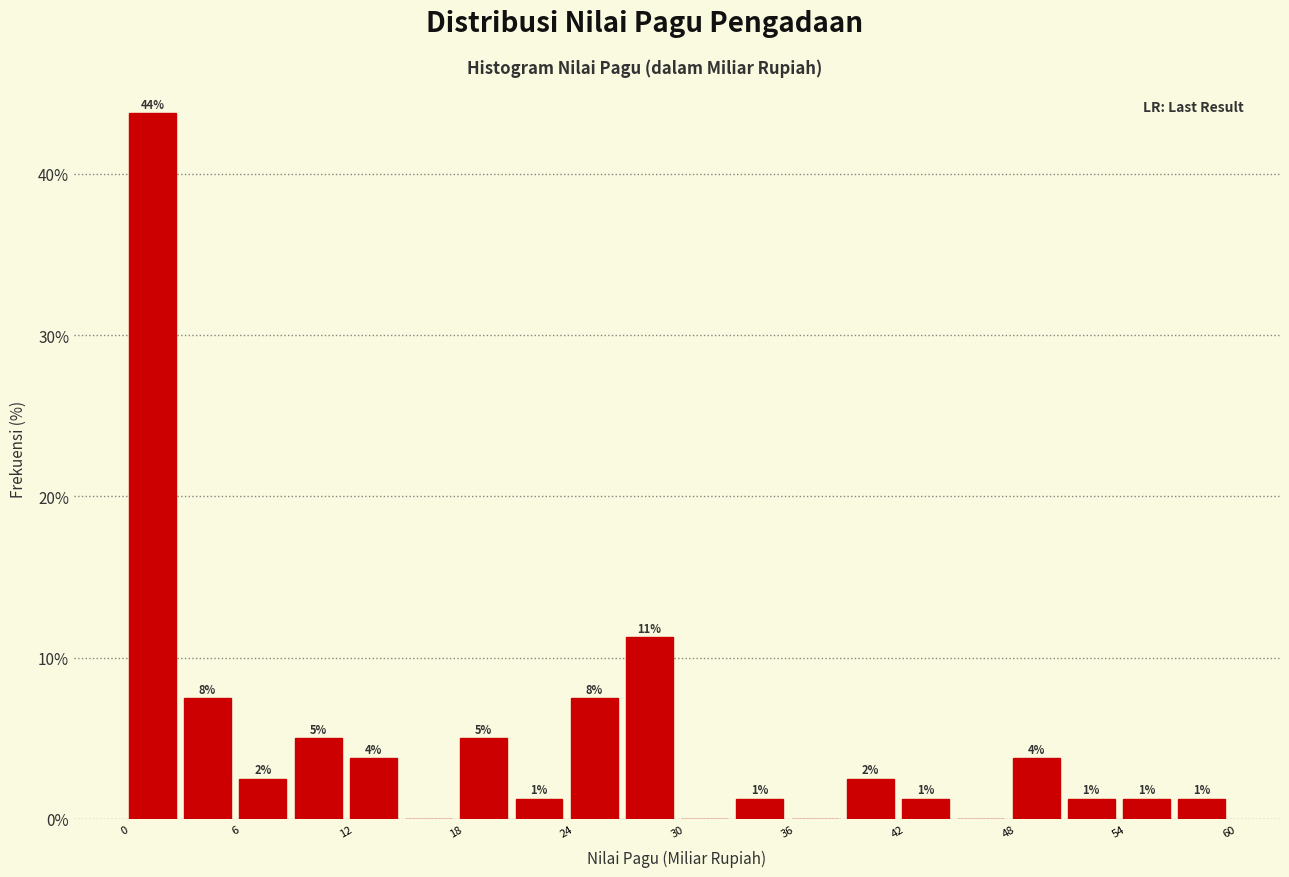

Read against the x-axis, roughly where is the centre of the tallest bar?

2